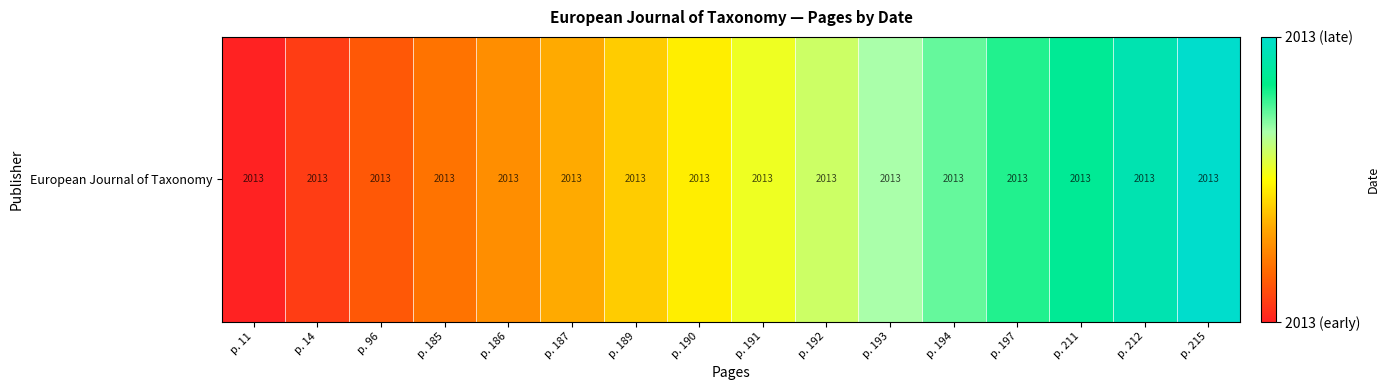

The chart shows a value of 3324.4 at p. 215. True or false?

False